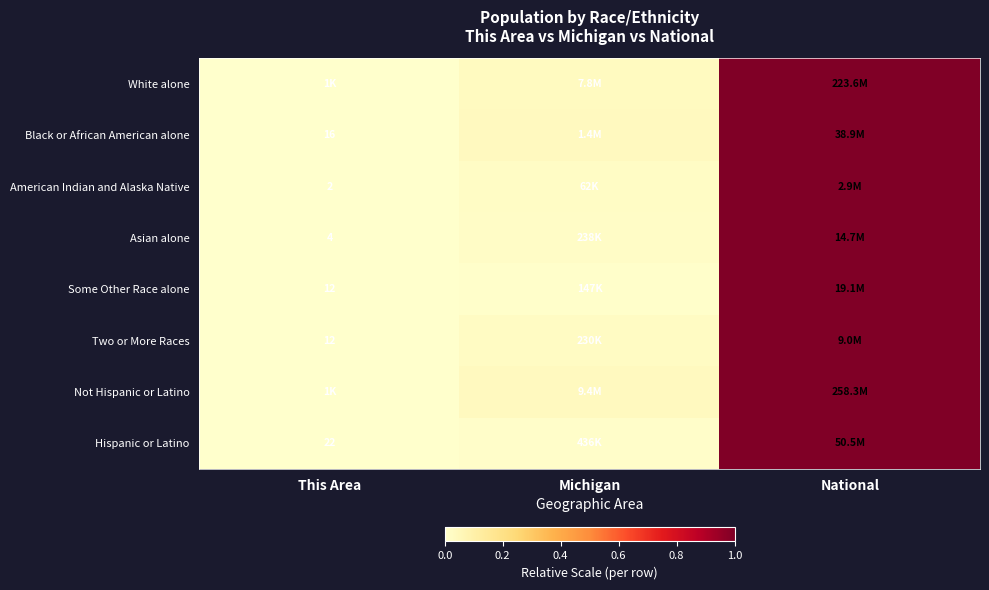

The Two or More Races series shows 0.0 at Michigan. True or false?

False